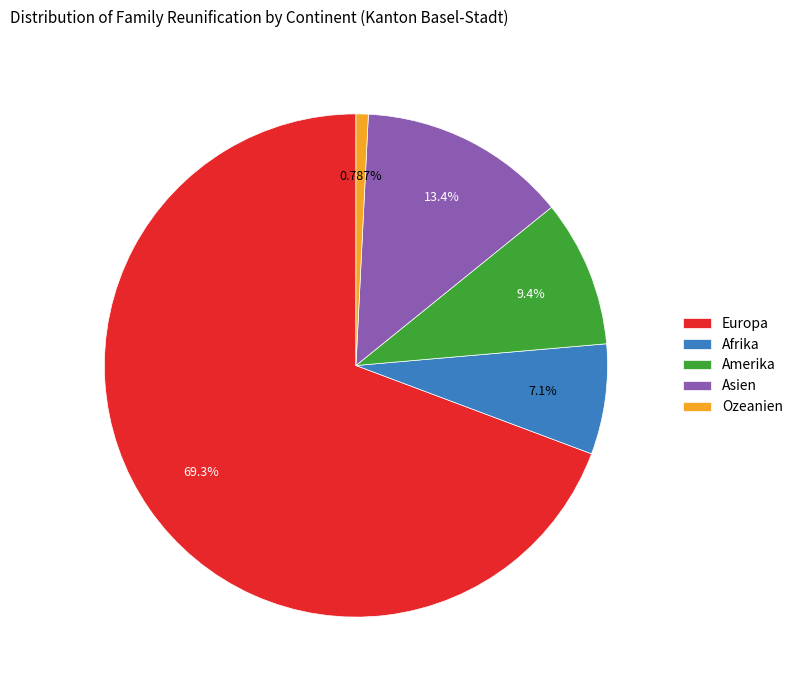

Combined, do Europa and Ozeanien account for over 50%?

Yes